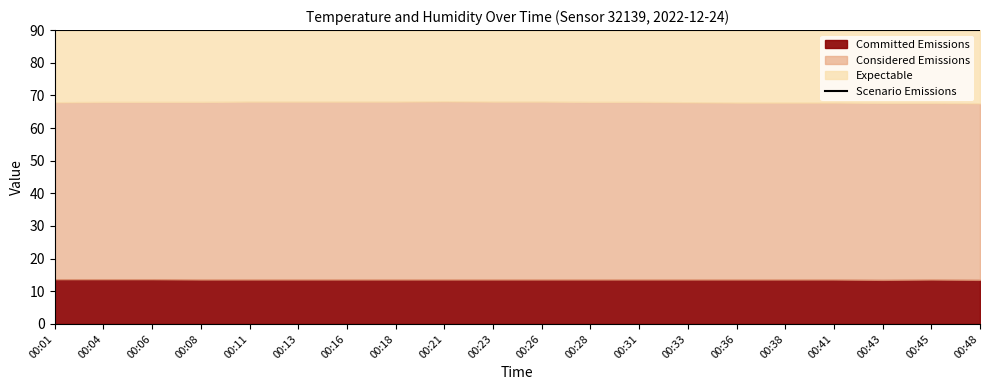

Reading right to left, extract all data points from this chart.

temperature: 00:48=13.5	00:45=13.6	00:43=13.5	00:41=13.6	00:38=13.6	00:36=13.6	00:33=13.6	00:31=13.6	00:28=13.6	00:26=13.6	00:23=13.6	00:21=13.6	00:18=13.6	00:16=13.6	00:13=13.6	00:11=13.6	00:08=13.6	00:06=13.7	00:04=13.7	00:01=13.7
humidity: 00:48=67.6	00:45=67.7	00:43=67.7	00:41=67.8	00:38=67.8	00:36=67.8	00:33=67.9	00:31=68.0	00:28=68.0	00:26=68.1	00:23=68.1	00:21=68.2	00:18=68.1	00:16=68.1	00:13=68.1	00:11=68.1	00:08=68.0	00:06=68.0	00:04=68.0	00:01=67.9